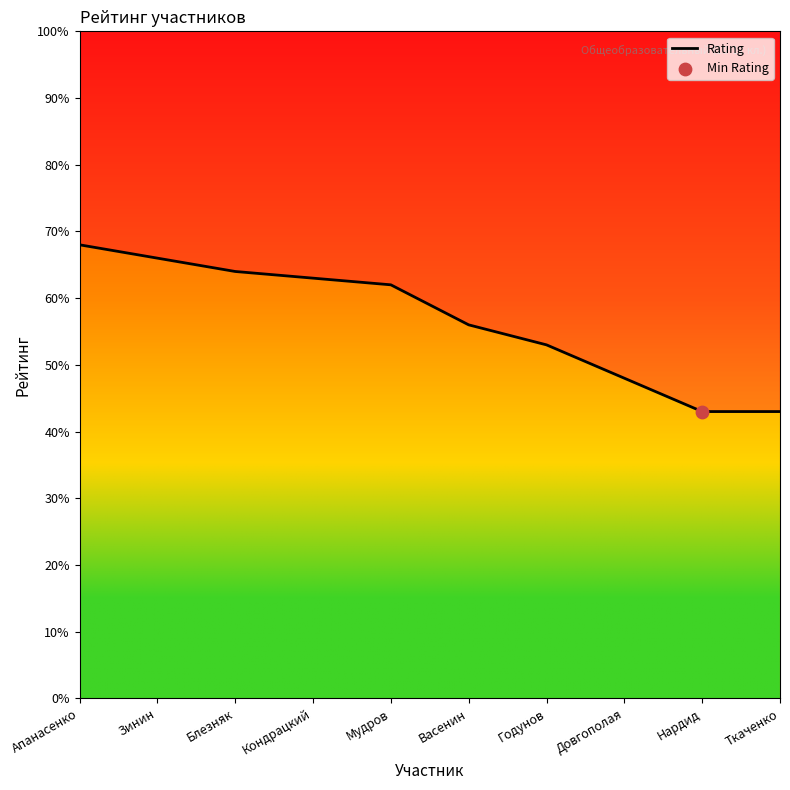

What is the ratio of the value at Довгополая to the value at Мудров?

0.8